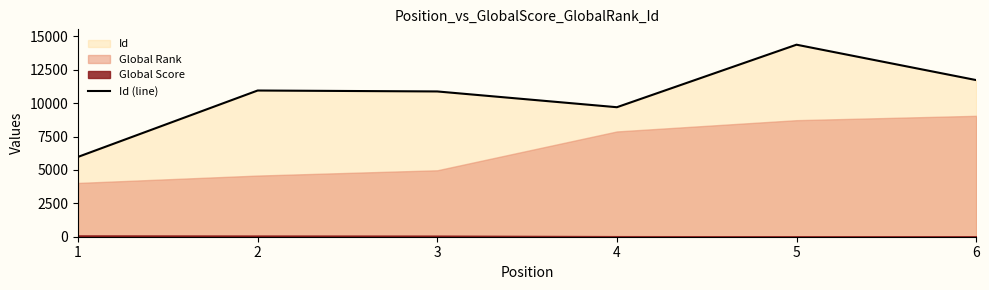

The chart shows a value of 14384 at 5. True or false?

True